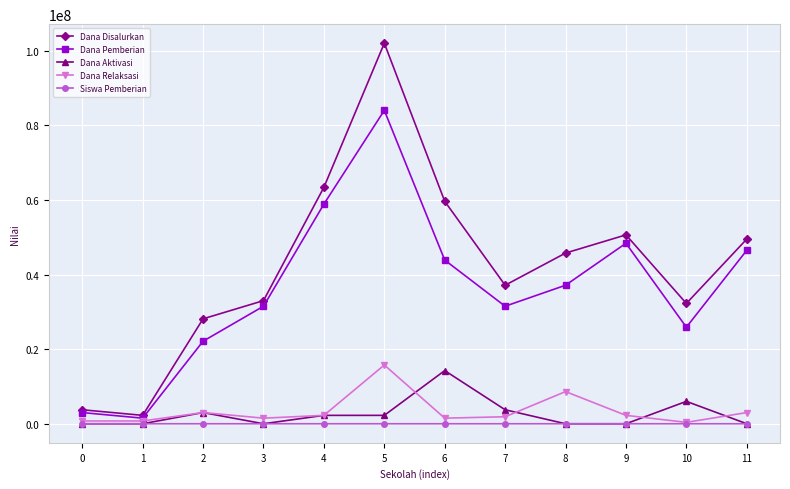

Is it true that Dana Pemberian equals 5720755 at 2?

False